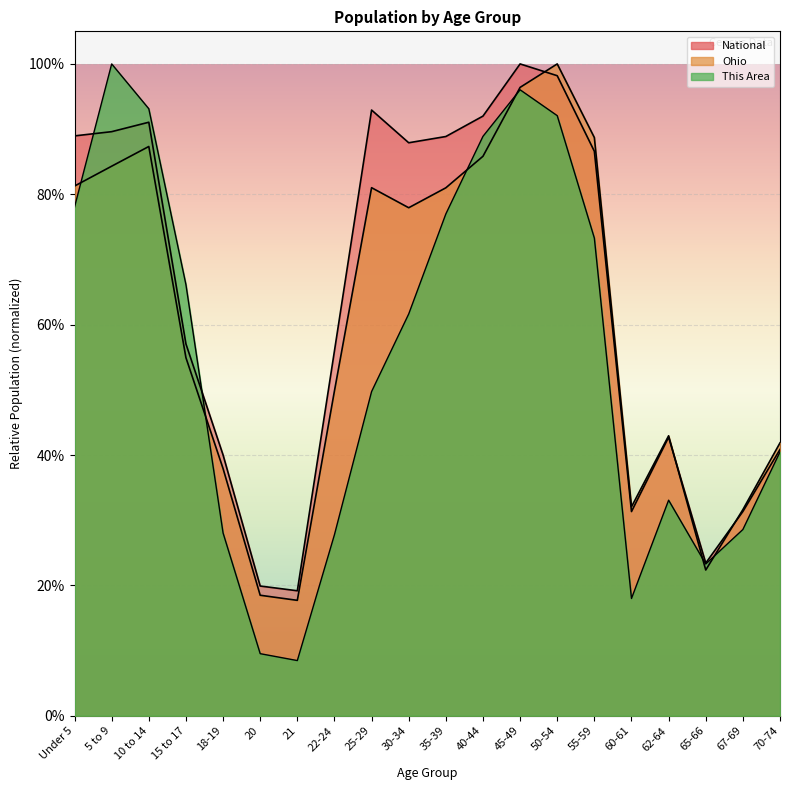

The value of This Area at 50-54 is 0.9. True or false?

True